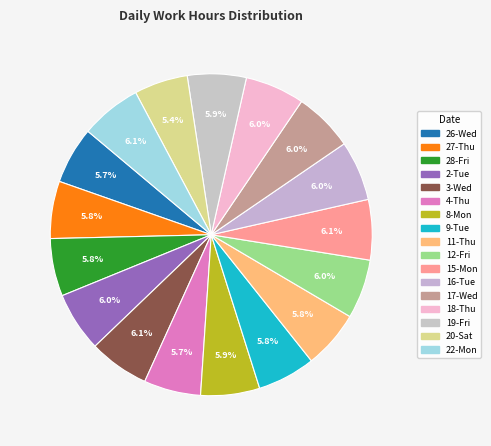

True or false: 2-Tue accounts for 6% of the total.

True